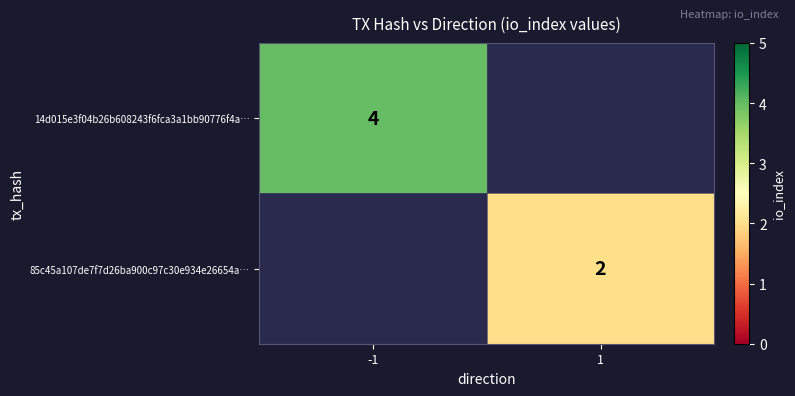

The 85c45a107de7f7d26ba900c97c30e934e26654a… series shows 2 at 1. True or false?

True